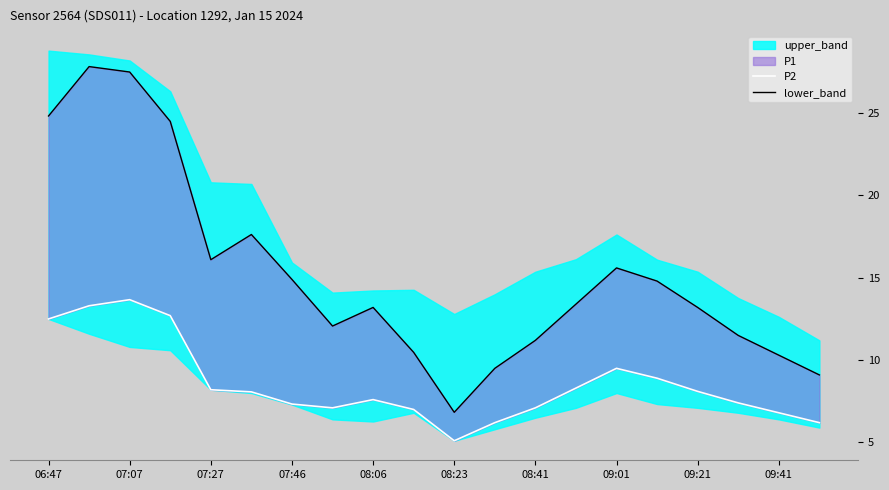

What is the value of the P2 point at the 8th from the left?

7.1